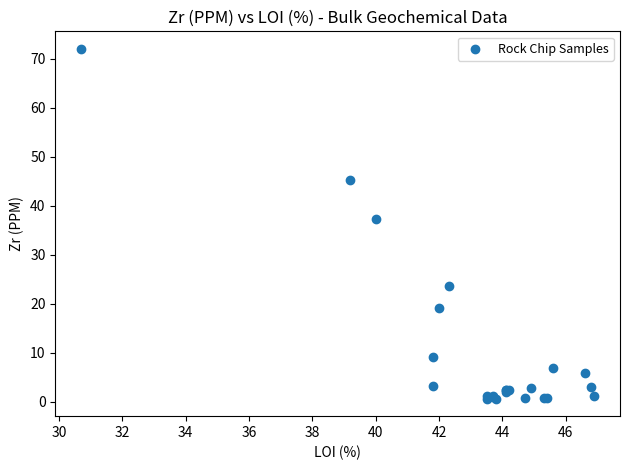

What Y value in the scatter plot is closest to 36?

37.3